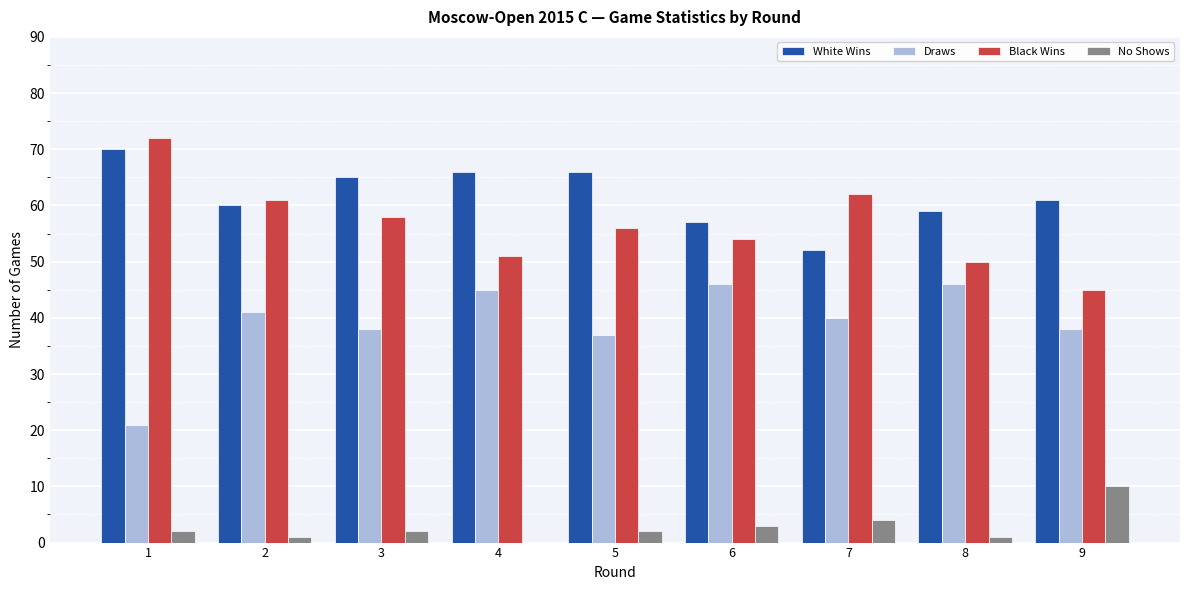

What is the sum of the White Wins values at 1 and 8?

129